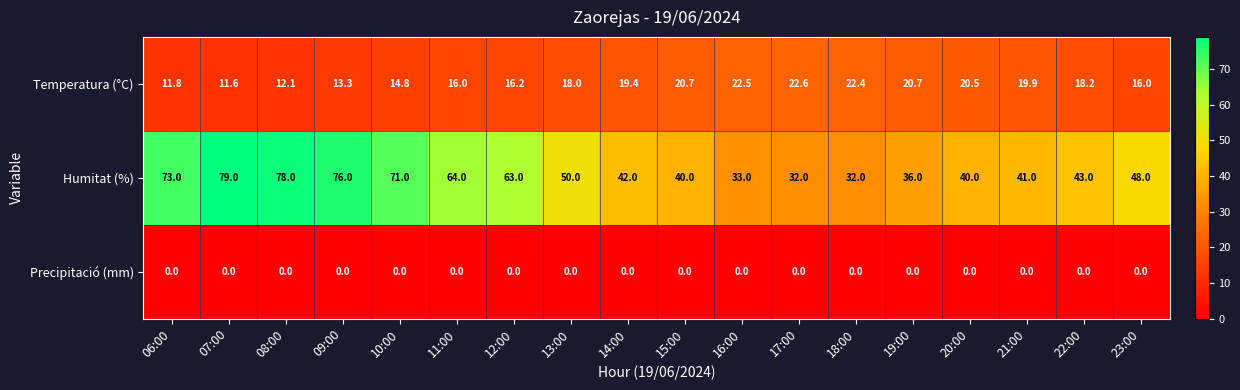

What is the lowest value of the Humitat (%) series?

32.0